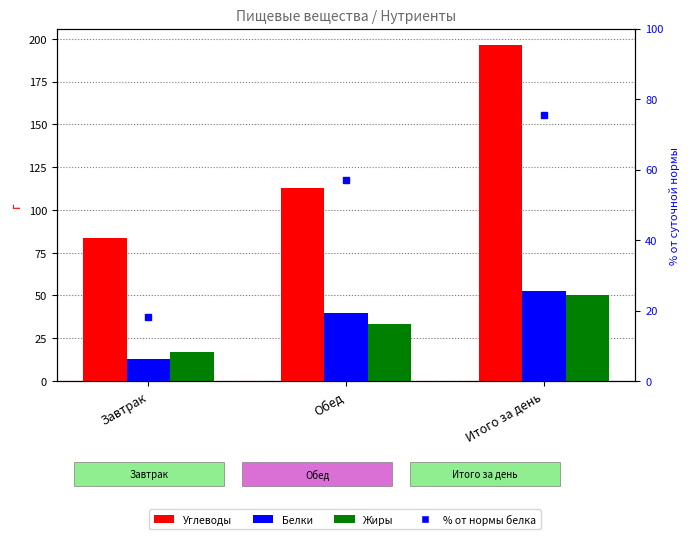

How many data points does each series have?

3